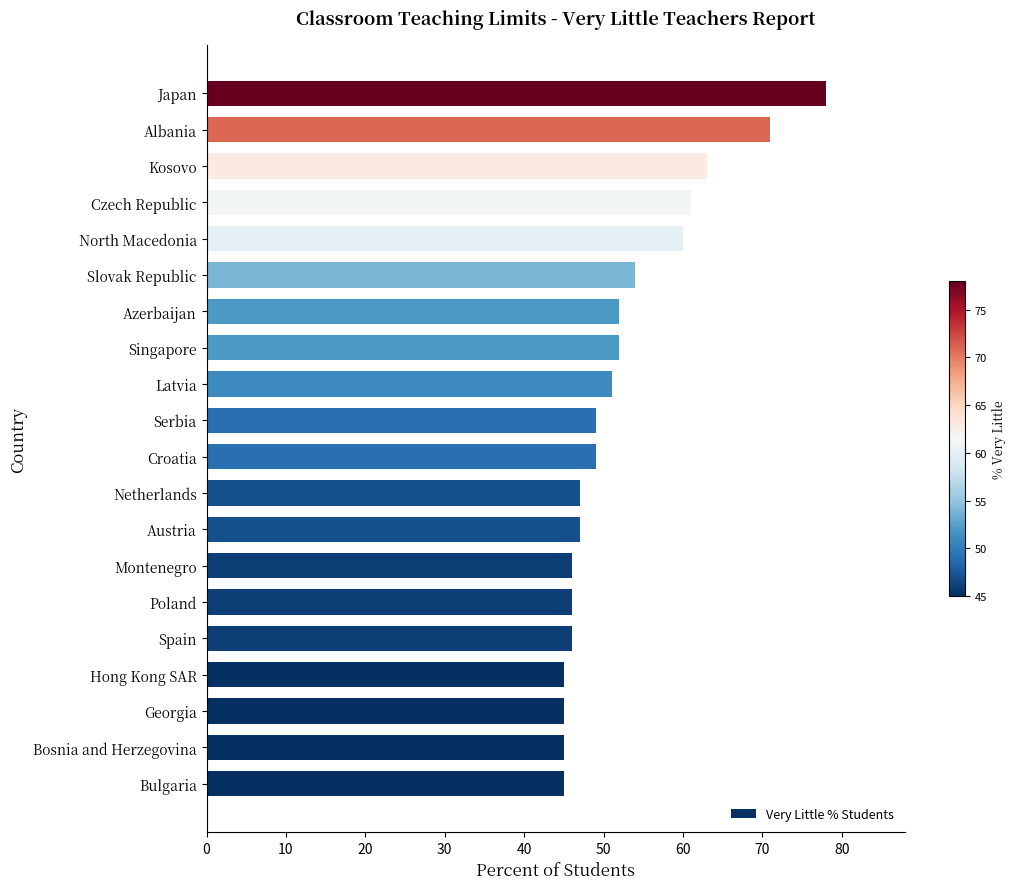

How many distinct data groups are displayed?

1